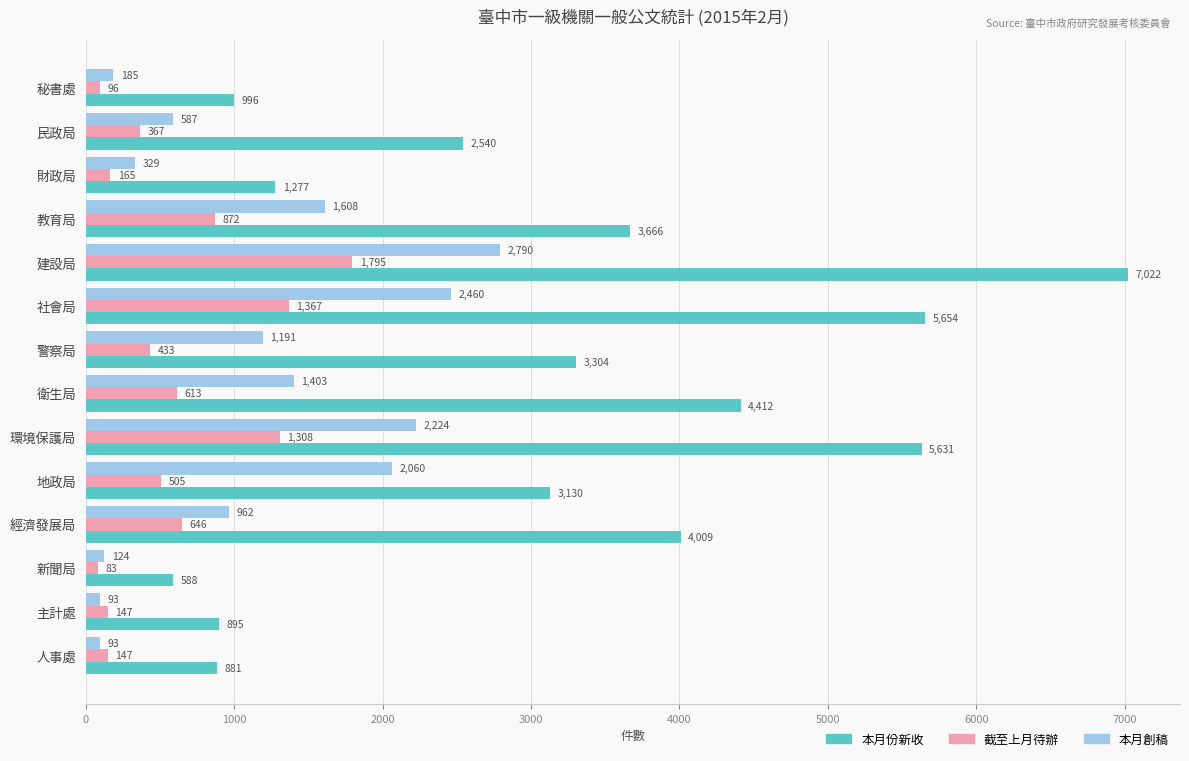

At how many categories does at least one series exceed 4926?

3